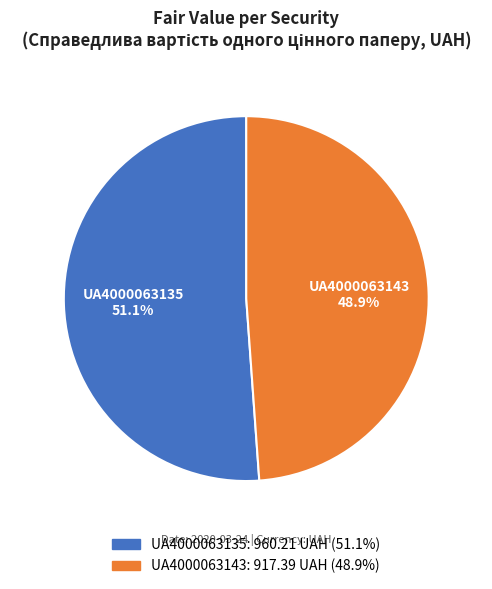

To the nearest percent, what is the difference between the UA4000063143 and UA4000063135 slice percentages?

2%